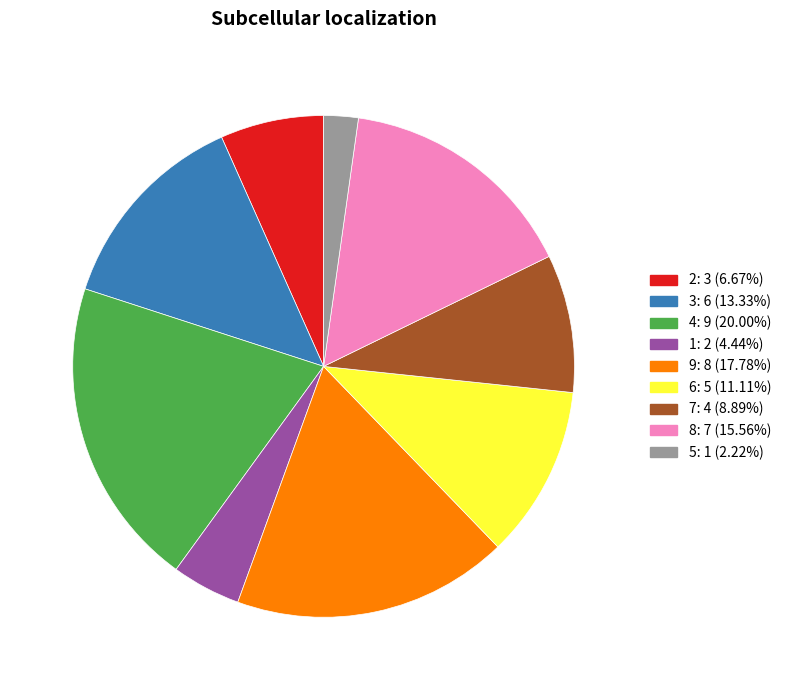

Rank the categories by value from highest to lowest.

4, 9, 8, 3, 6, 7, 2, 1, 5